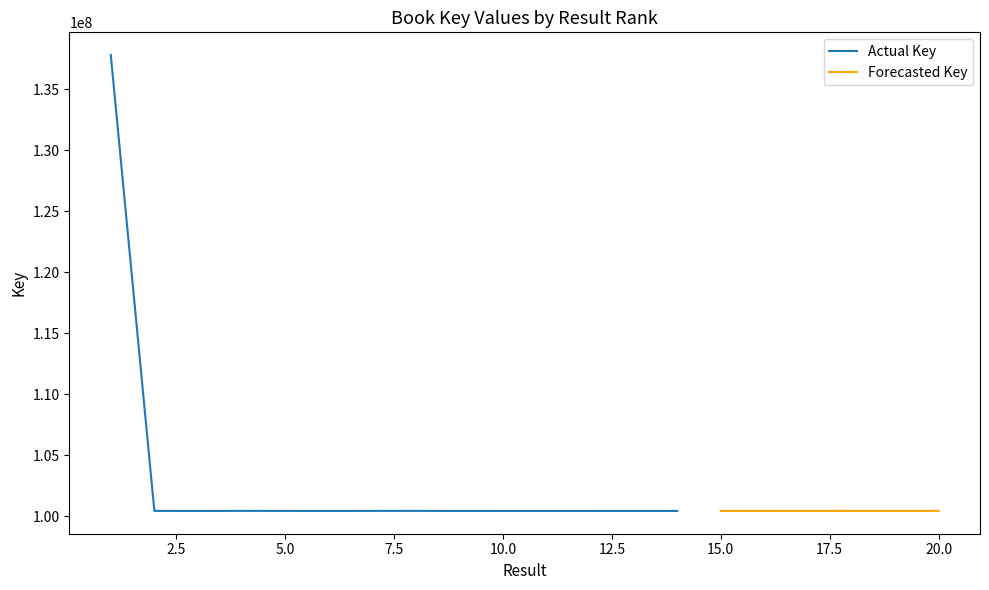

What is the maximum value for Actual Key?

137817619